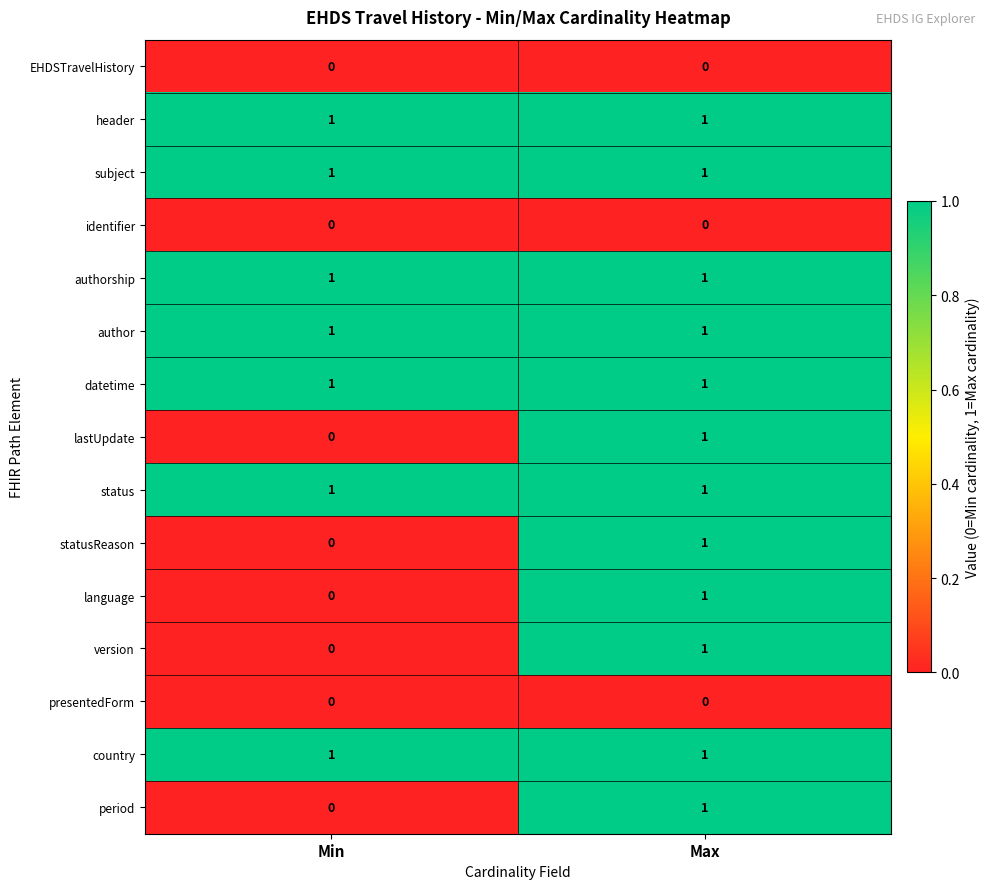

Is it true that authorship equals 1 at Min?

True